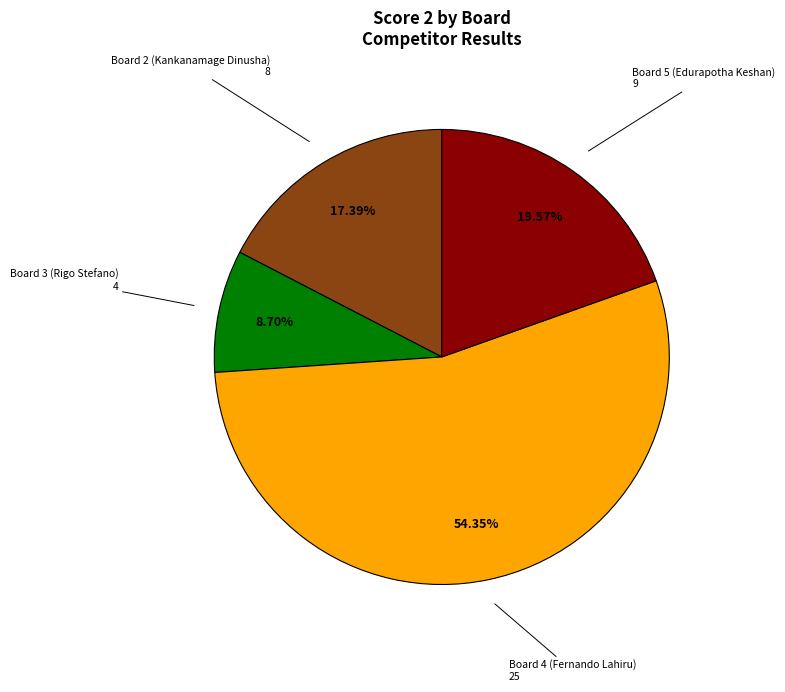

To the nearest percent, what is the difference between the largest and smallest slice percentages?

46%